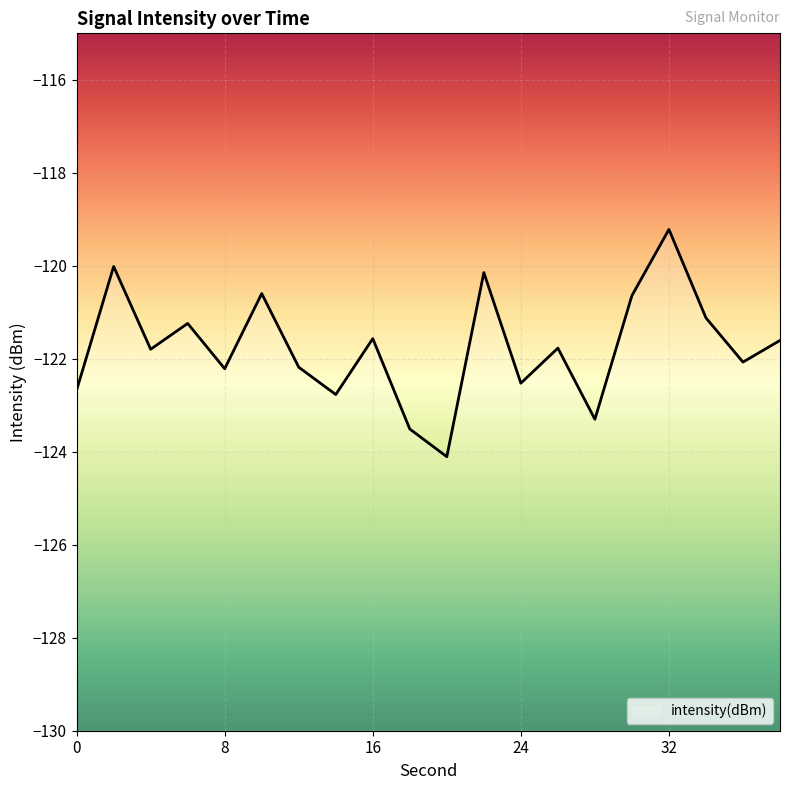

Where is the data nearest to the value -121?

34